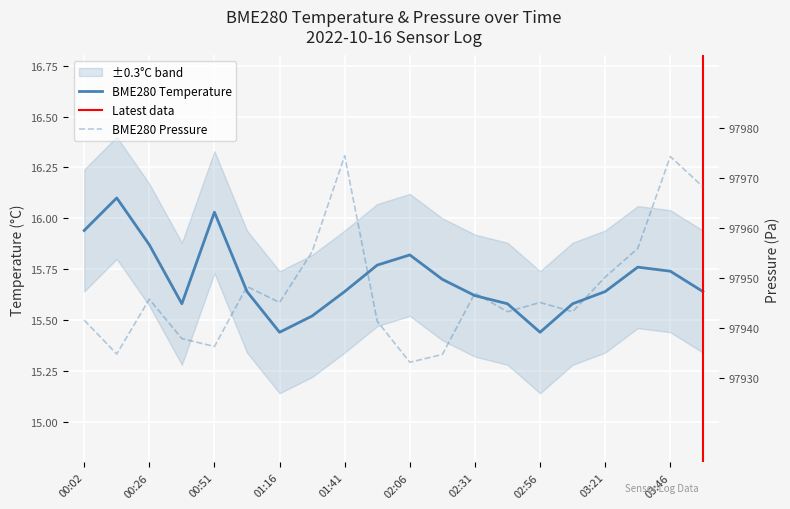

Reading right to left, list all the values displayed in this chart.

BME280_temperature: 15.6	15.7	15.8	15.6	15.6	15.4	15.6	15.6	15.7	15.8	15.8	15.6	15.5	15.4	15.6	16.0	15.6	15.9	16.1	15.9
BME280_pressure_norm: 97968.2	97974.2	97955.9	97950.2	97943.2	97945.1	97943.2	97947.0	97934.7	97933.2	97941.3	97974.4	97955.2	97945.1	97948.3	97936.3	97937.9	97945.8	97934.8	97941.6